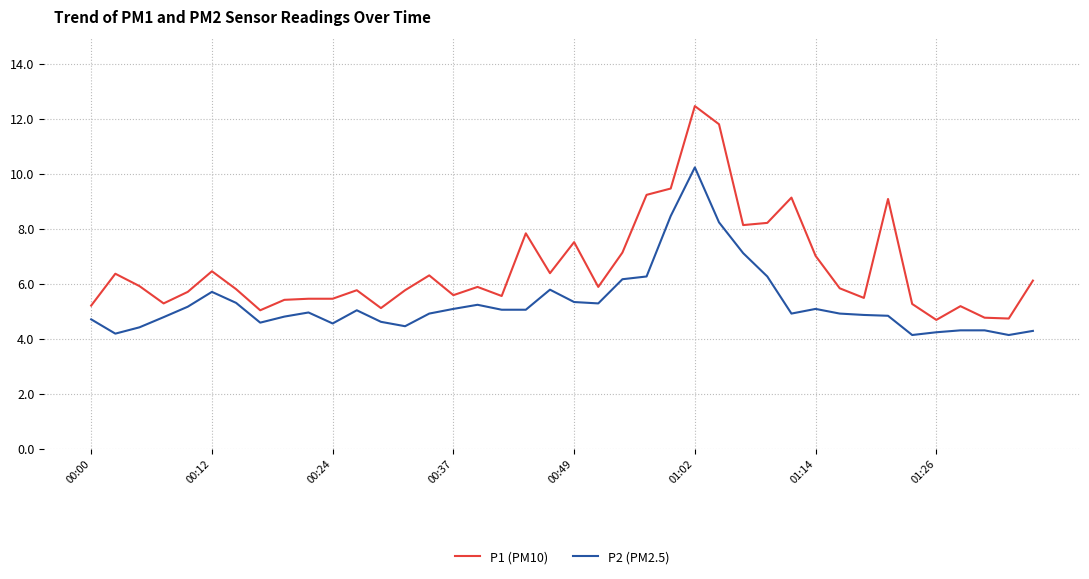

What is the minimum value for P2 (PM2.5)?

4.2